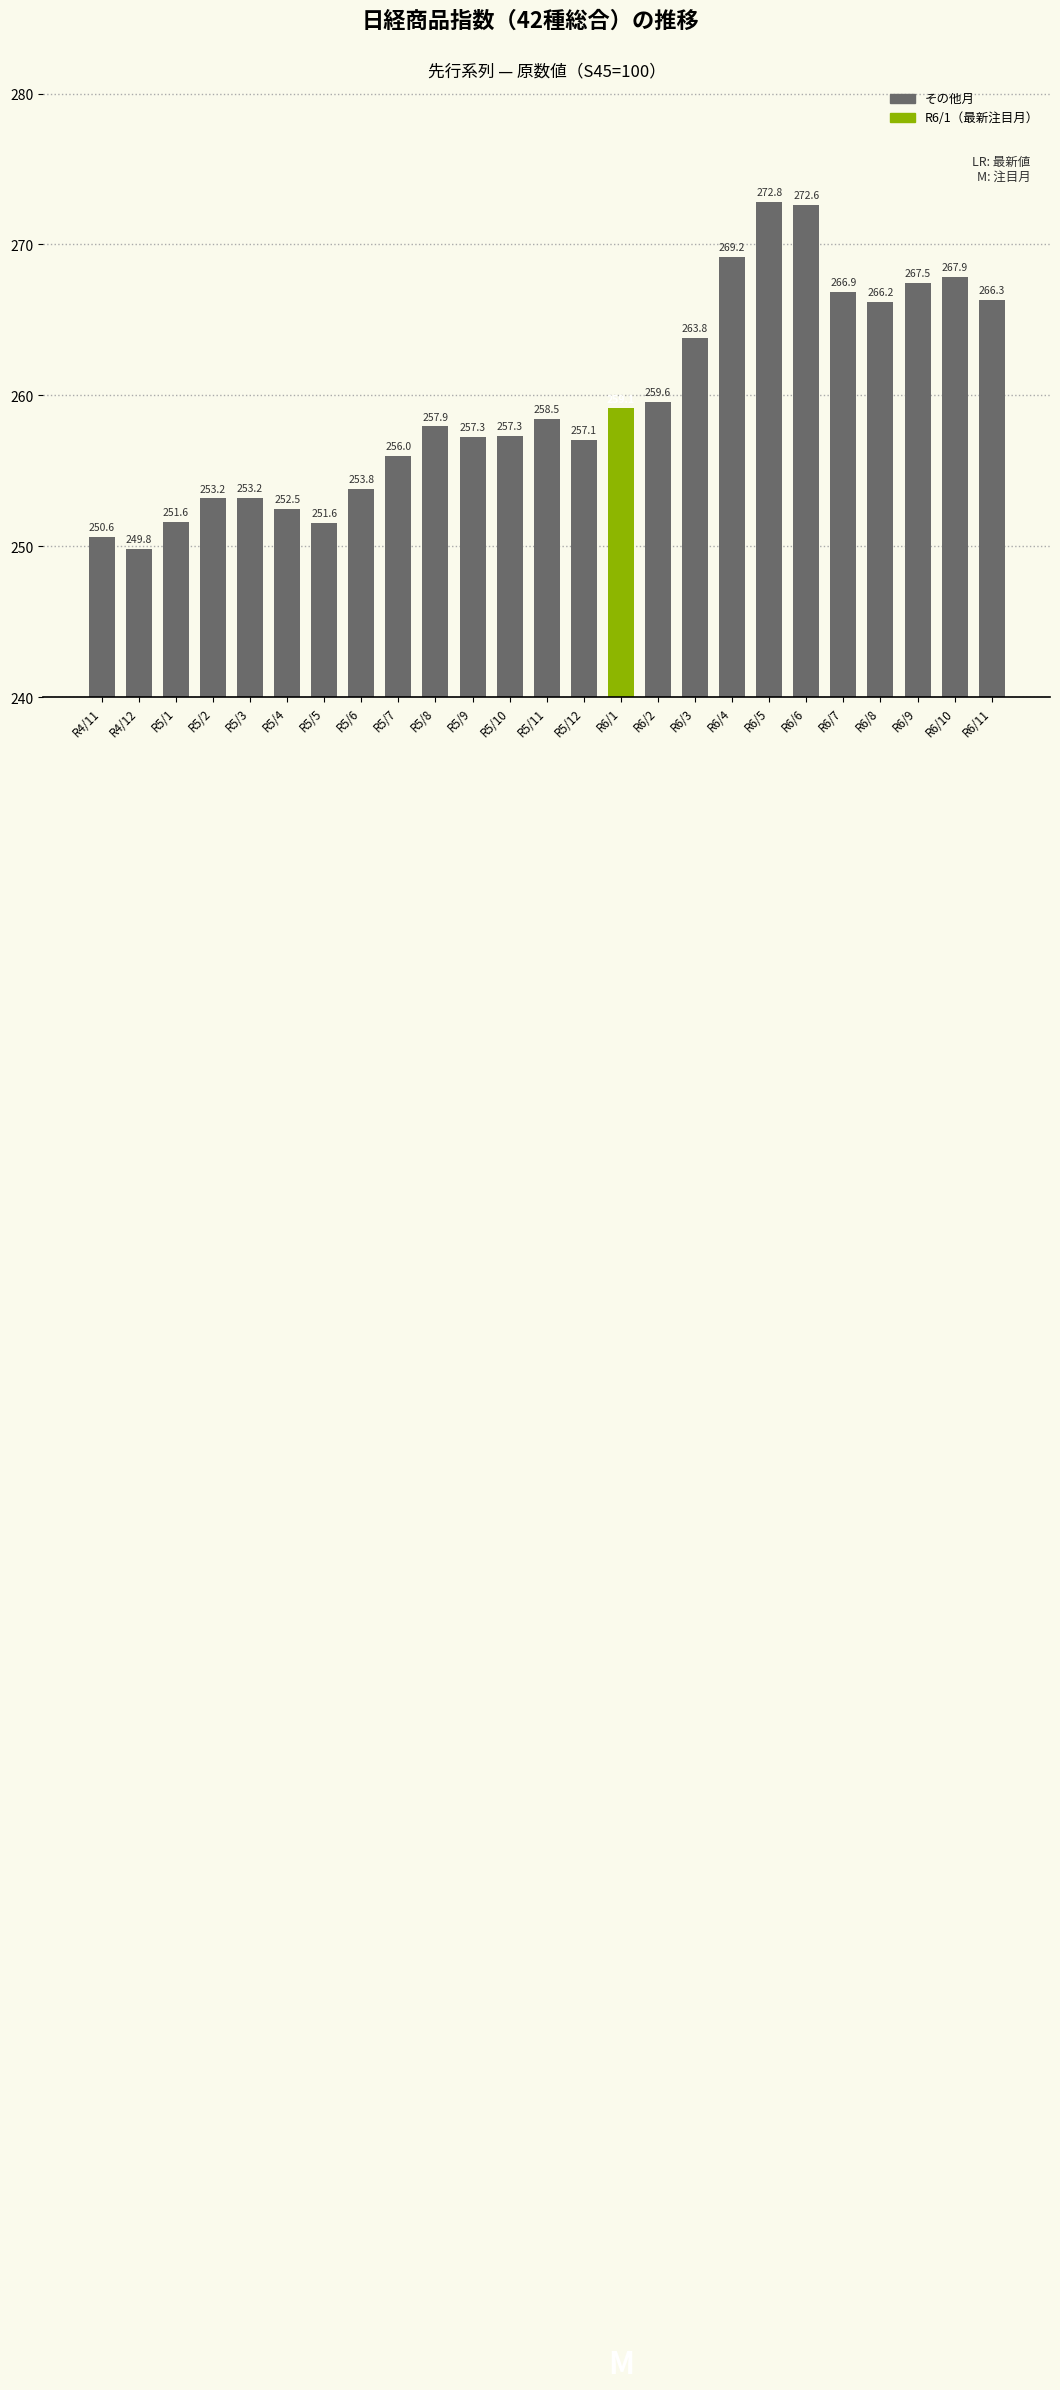

What is the difference between the maximum and minimum values?

23.0